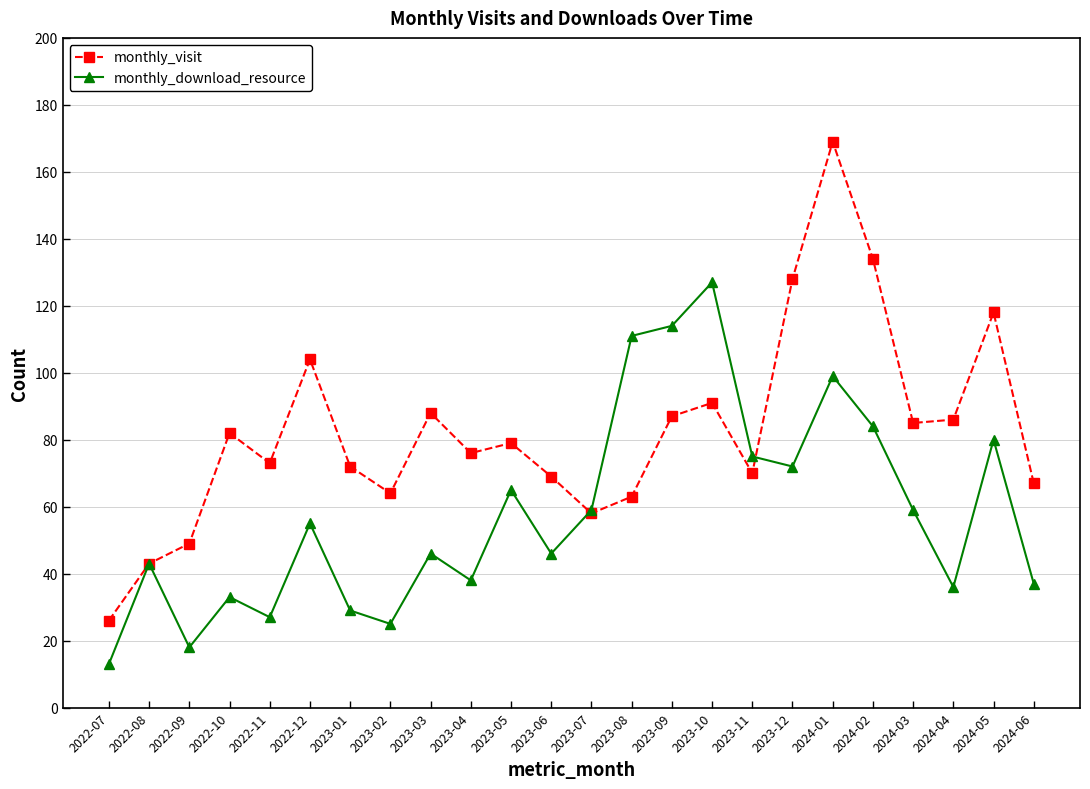

What is the label of the 21st point from the right?

2022-10